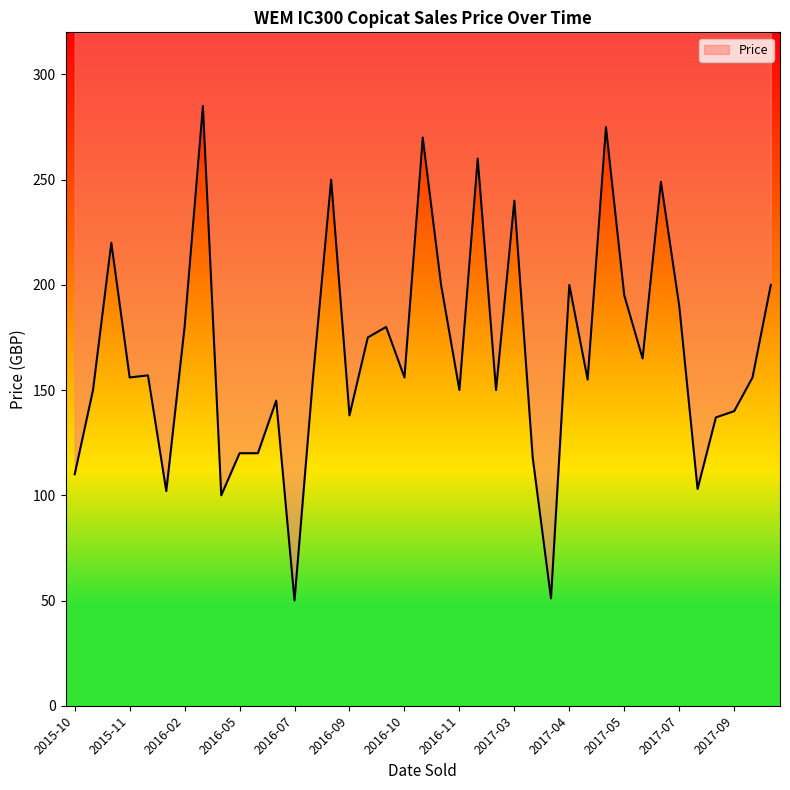

True or false: the data shows 120 at 2016-05.

True